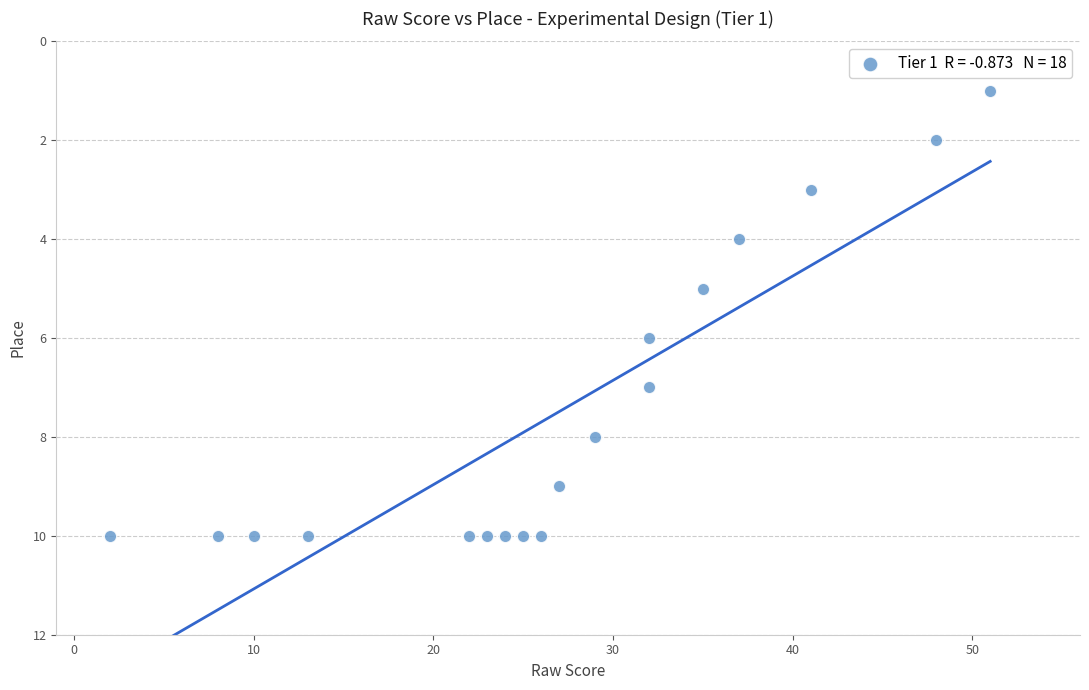

What is the range of Y values (max minus min)?

9